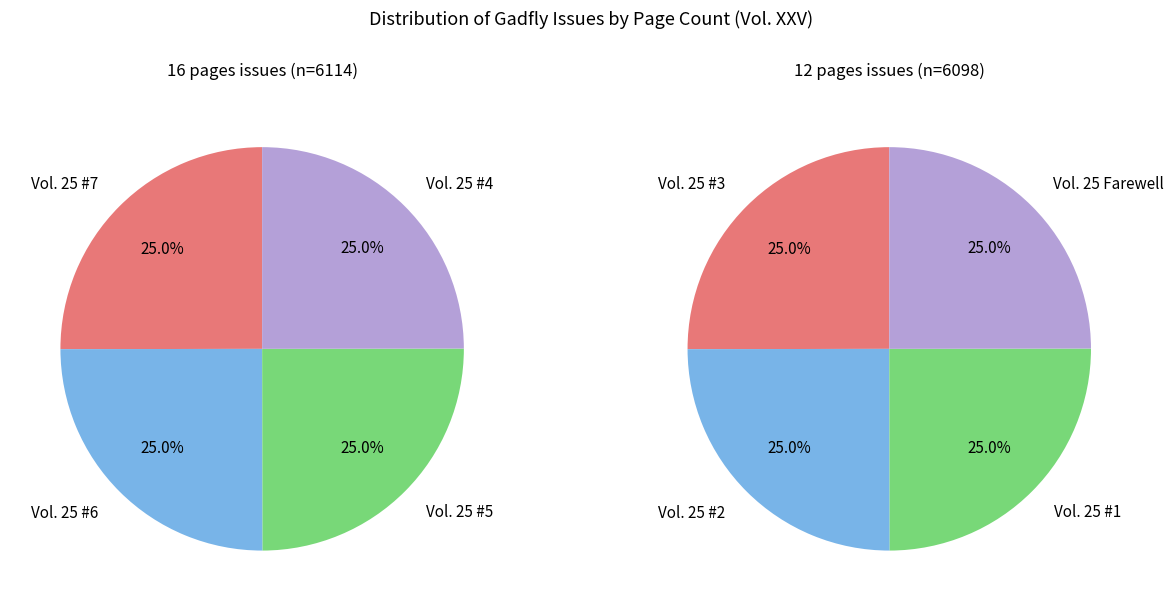

To the nearest percent, what percentage of the pie is 3?

25%